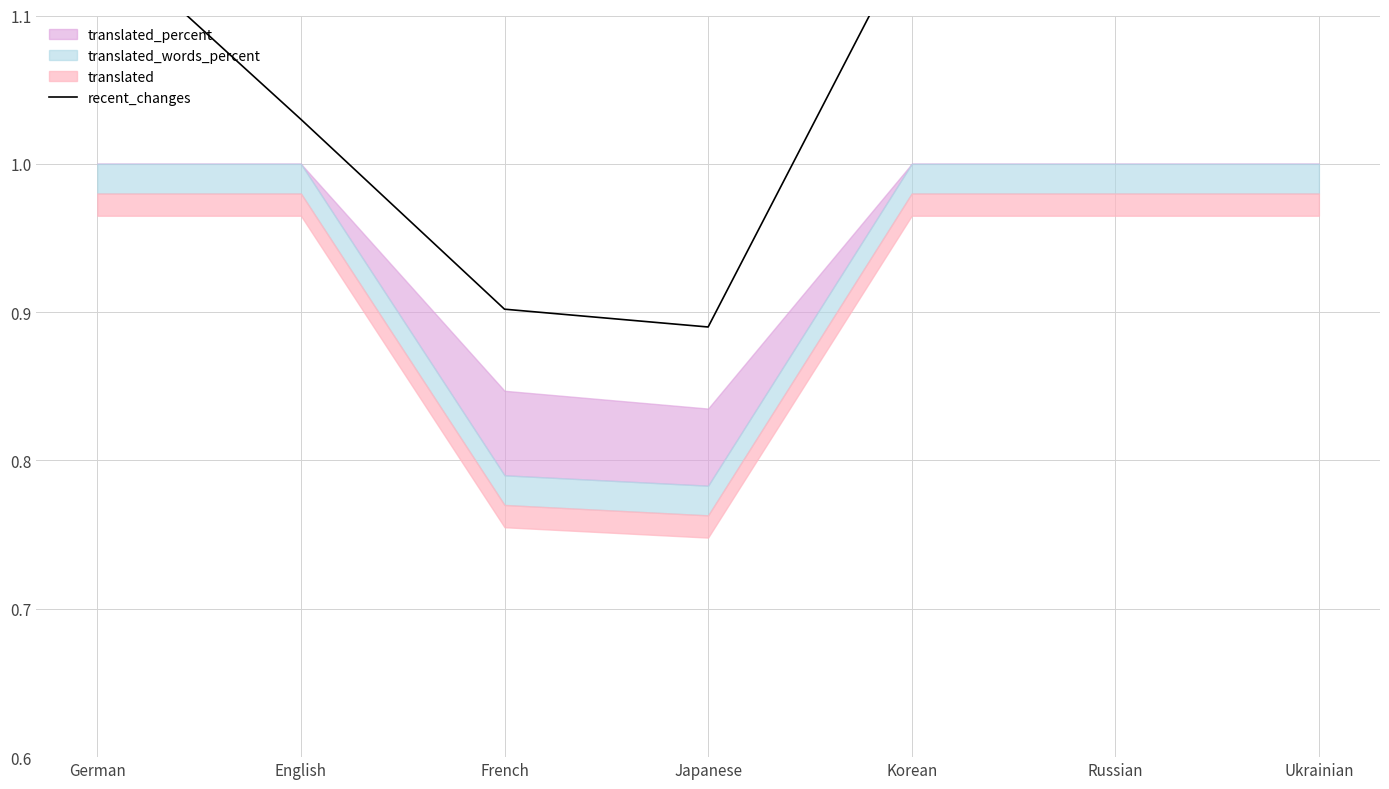

List the labels in order of value, largest first.

Ukrainian, German, Korean, Russian, English, French, Japanese